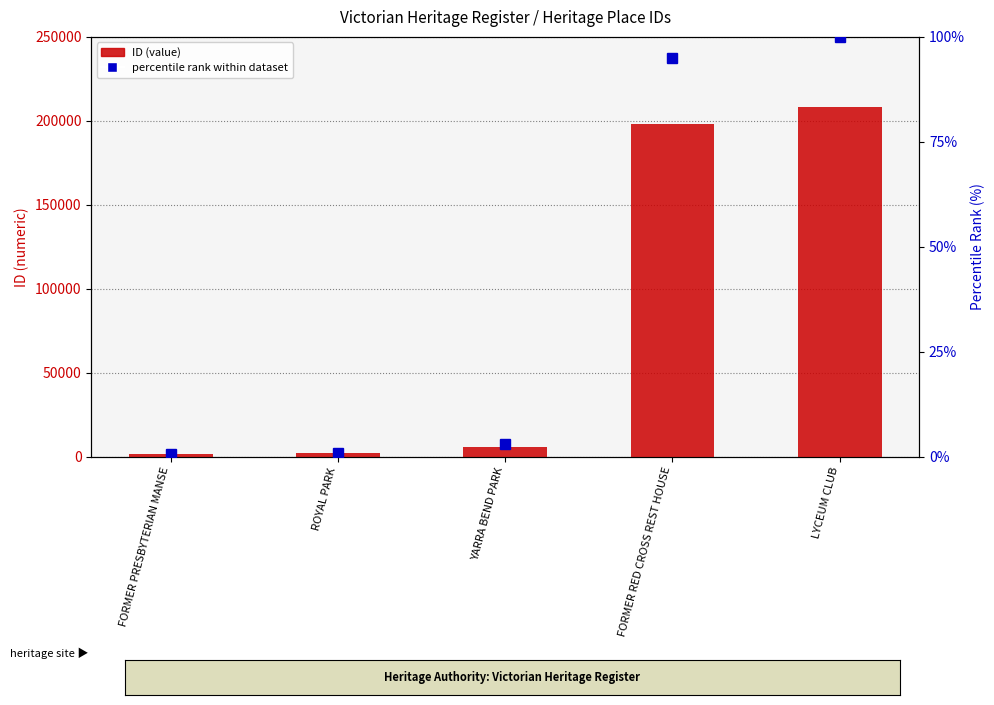

What is the maximum value shown in the chart?

208380.0